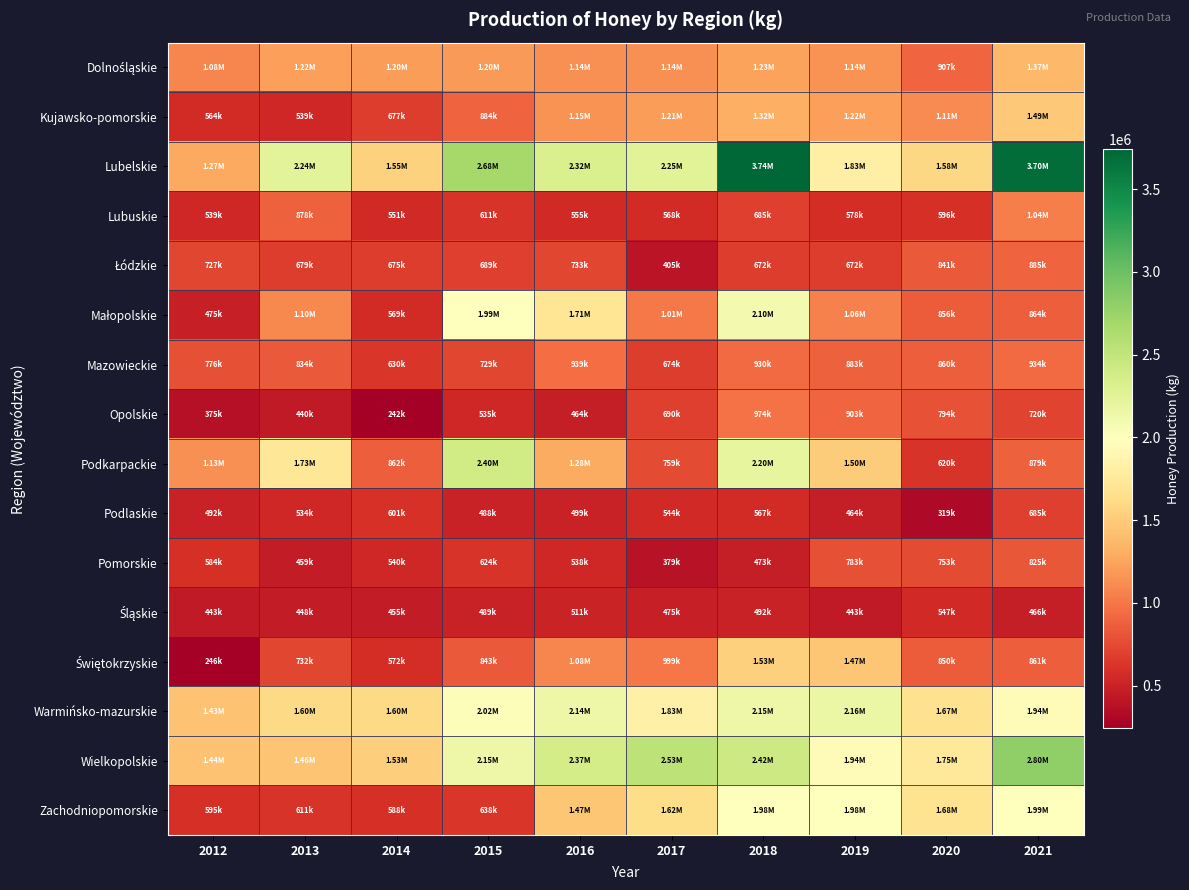

At 2015, list the series in order from smallest to largest.

Podlaskie, Śląskie, Opolskie, Lubuskie, Pomorskie, Zachodniopomorskie, Łódzkie, Mazowieckie, Świętokrzyskie, Kujawsko-pomorskie, Dolnośląskie, Małopolskie, Warmińsko-mazurskie, Wielkopolskie, Podkarpackie, Lubelskie